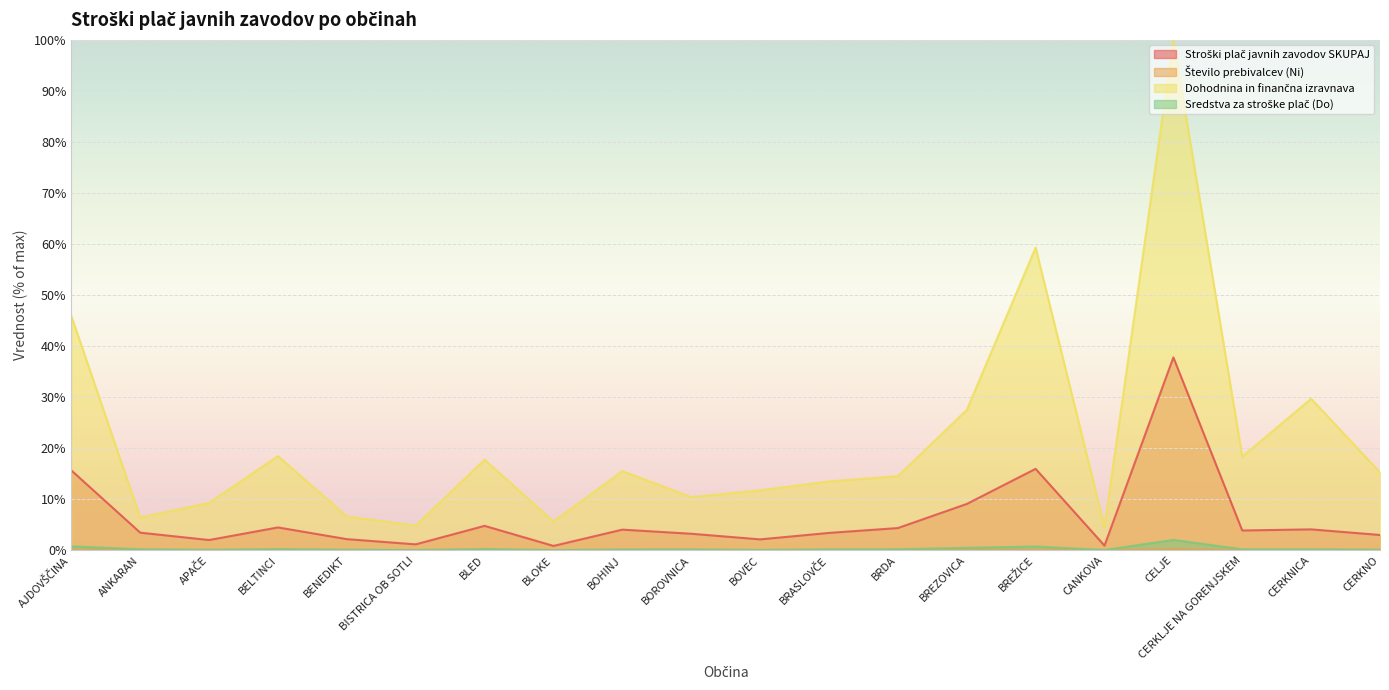

How many lines are shown in the chart?

4